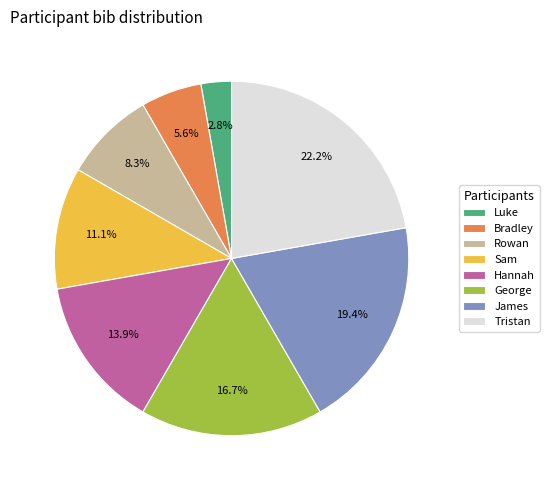

To the nearest percent, what is the difference between the largest and smallest slice percentages?

19%